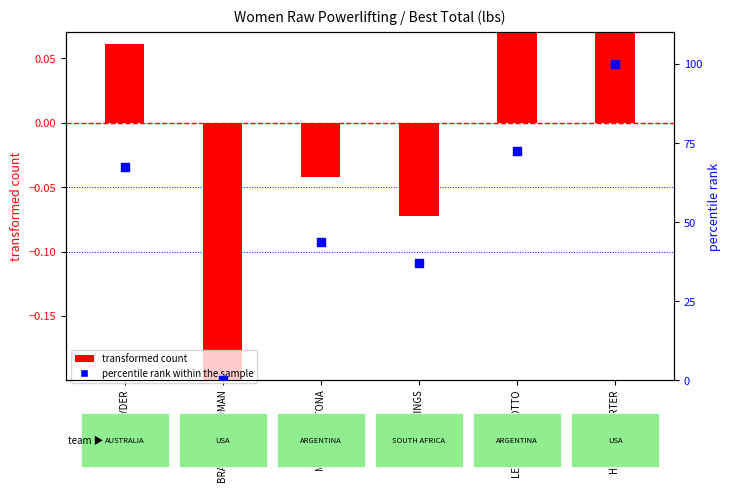

Which series has the widest spread of Y values?

percentile rank within the sample